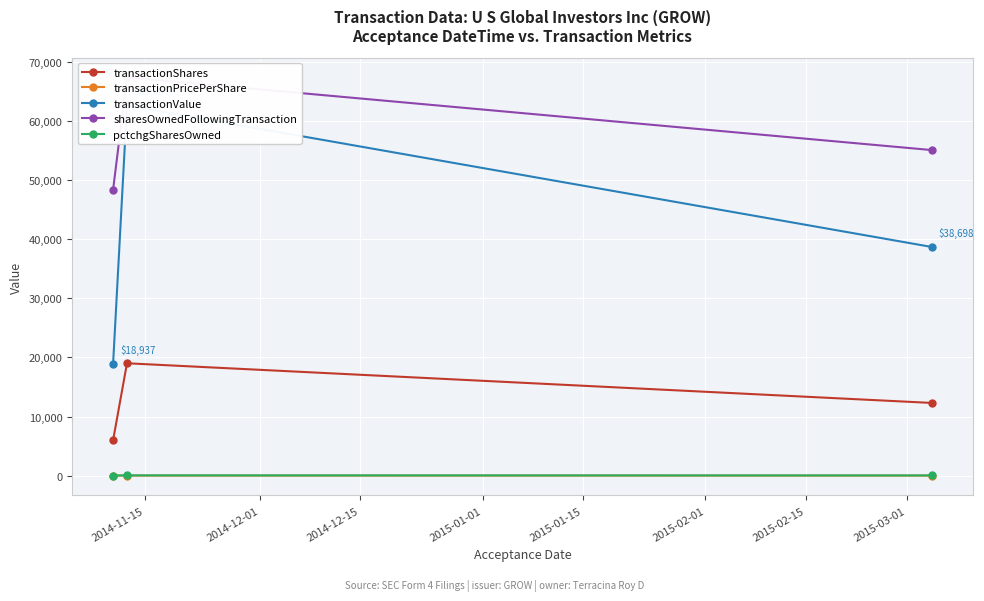

What is the minimum value for transactionShares?

5985.0